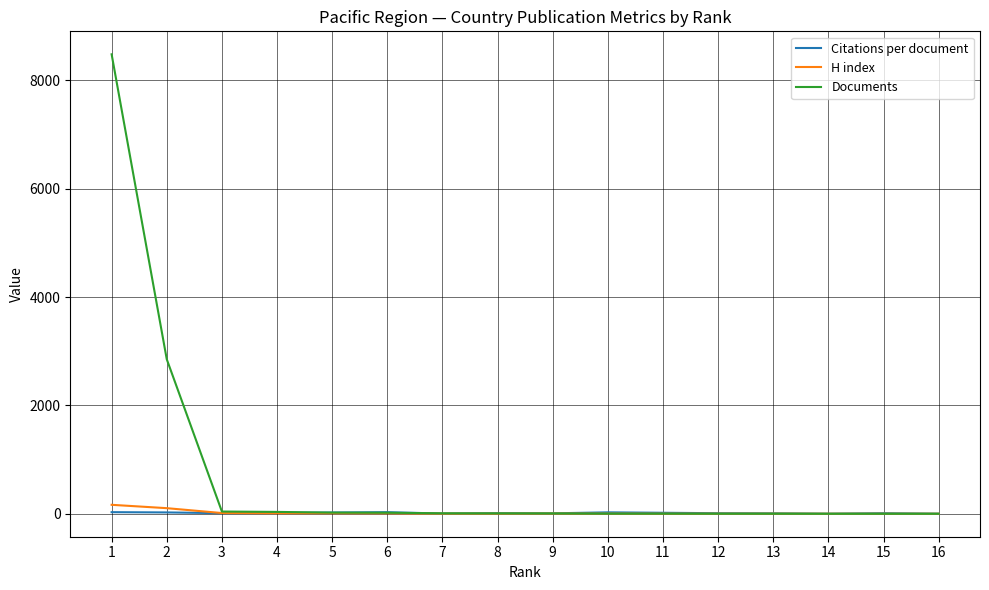

What is the difference between the Documents values at 11 and 6?

17.0